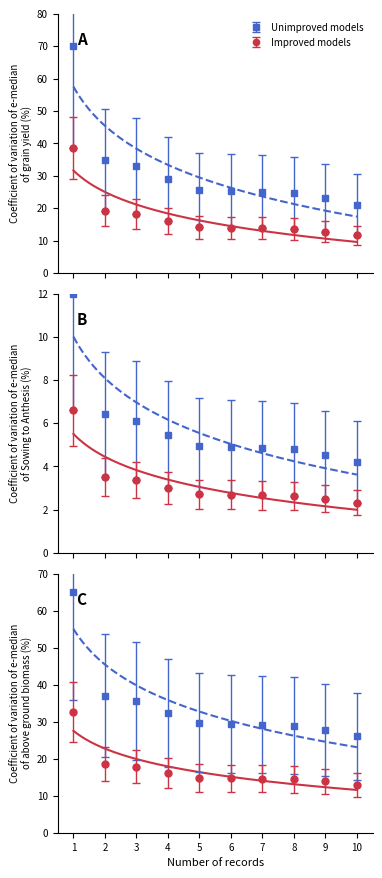

List the series in order of their overall mean, lowest first.

Improved models, Unimproved models